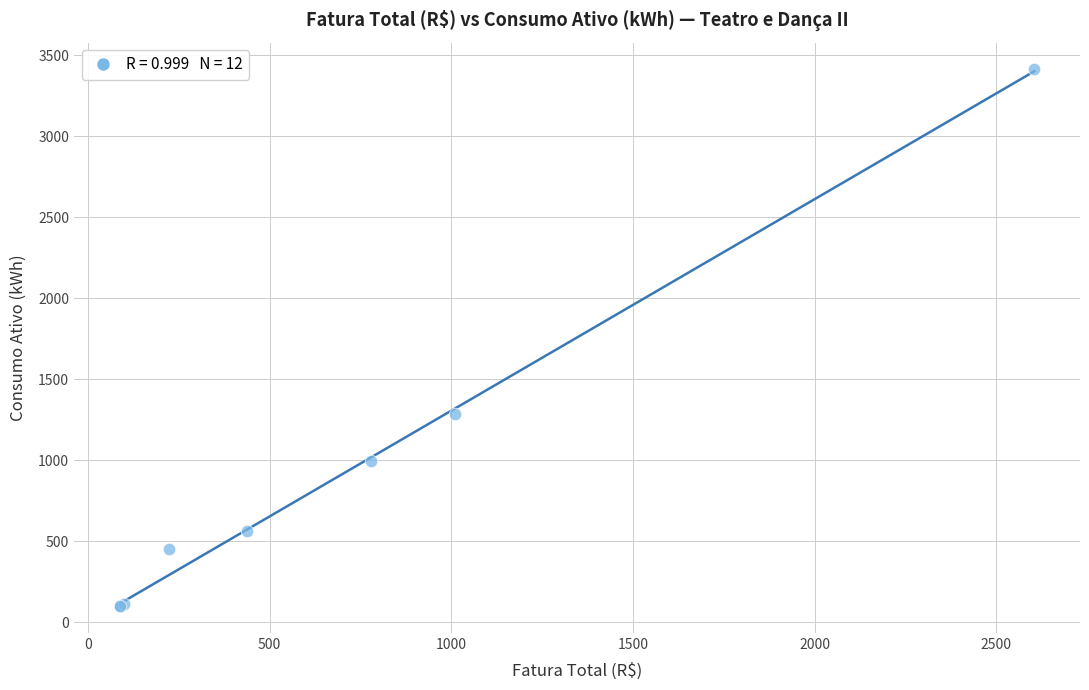

What Y value in the scatter plot is closest to 1755?

1286